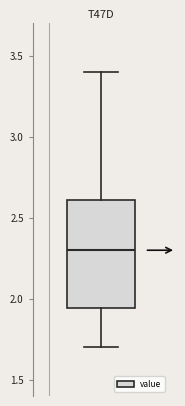

Where is the upper edge of the box on the y-axis? The values are not printed on the chart, so give them approximately, as read against the axis.

2.60